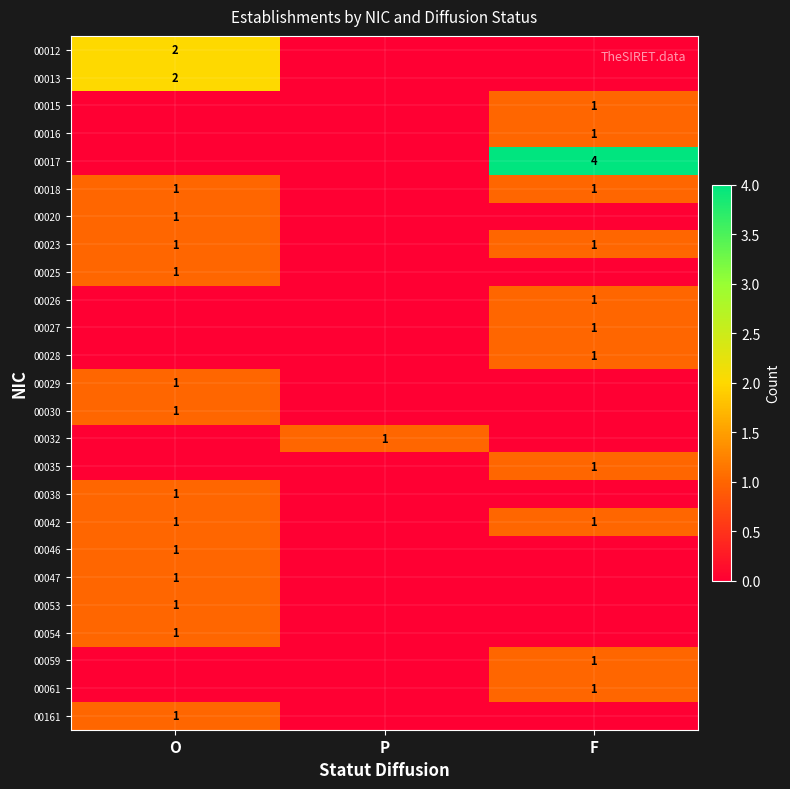

Between O and P, which is larger?

O